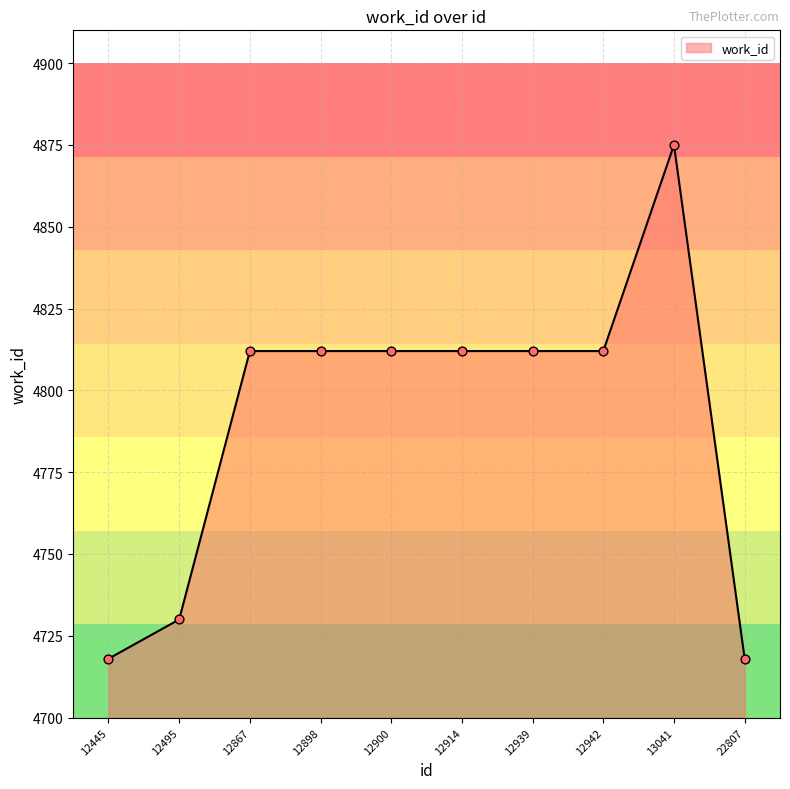

What is the ratio of the value at 12867 to the value at 12898?

1.0